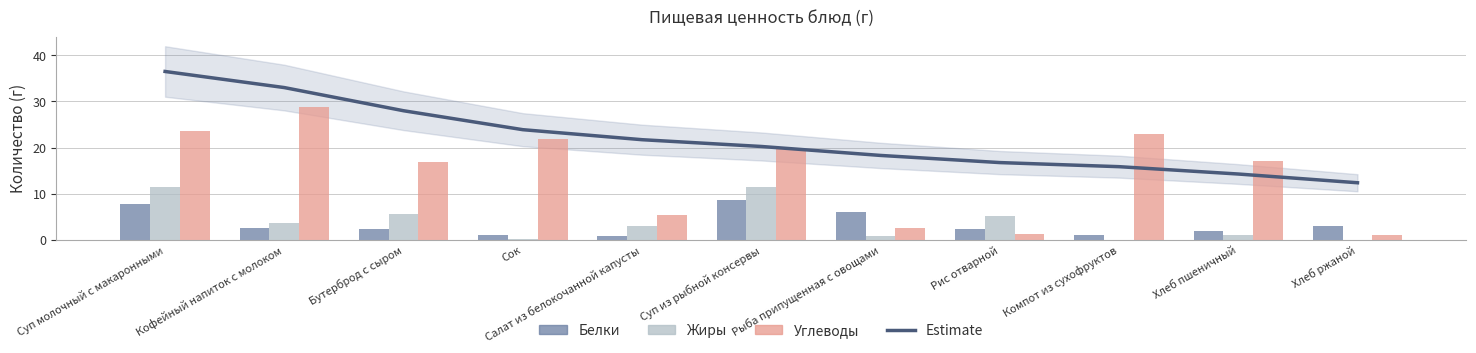

How many values in the Белки series are below 2?

3